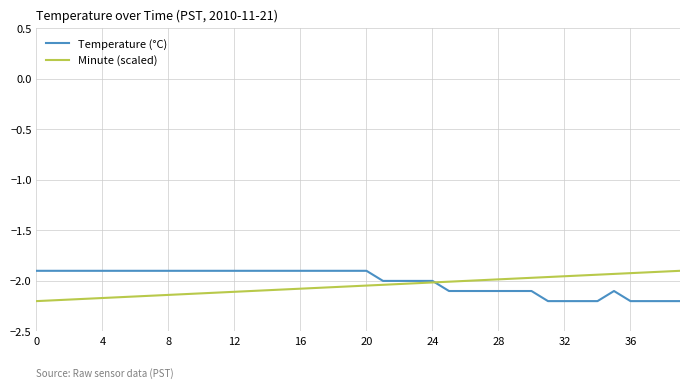

What is the maximum value shown in the chart?

-1.9